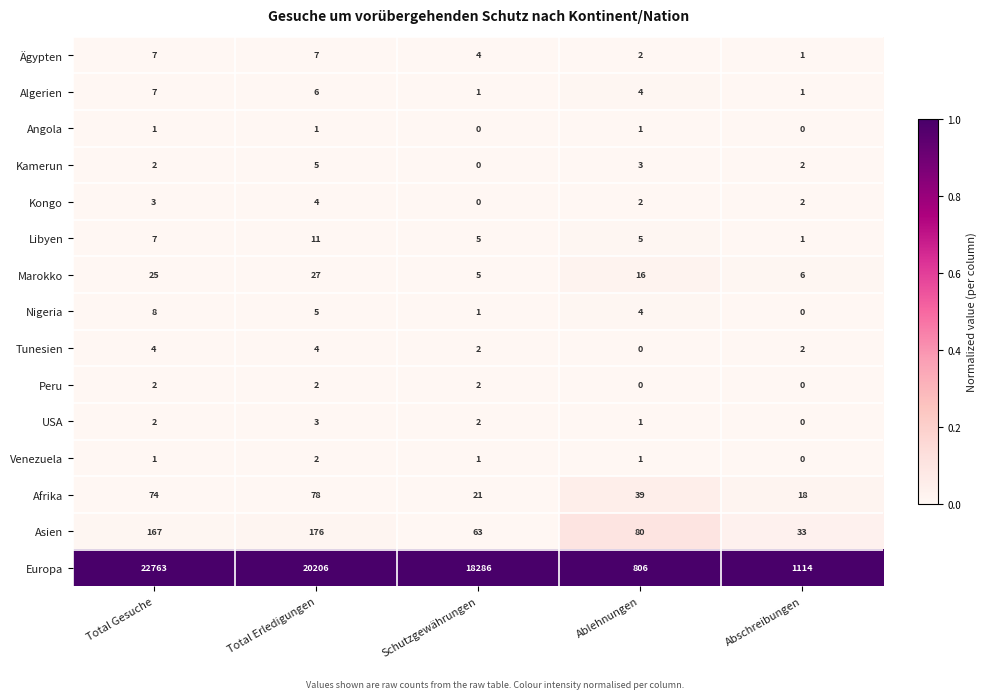

What is the total value across all series at Total Gesuche?

23073